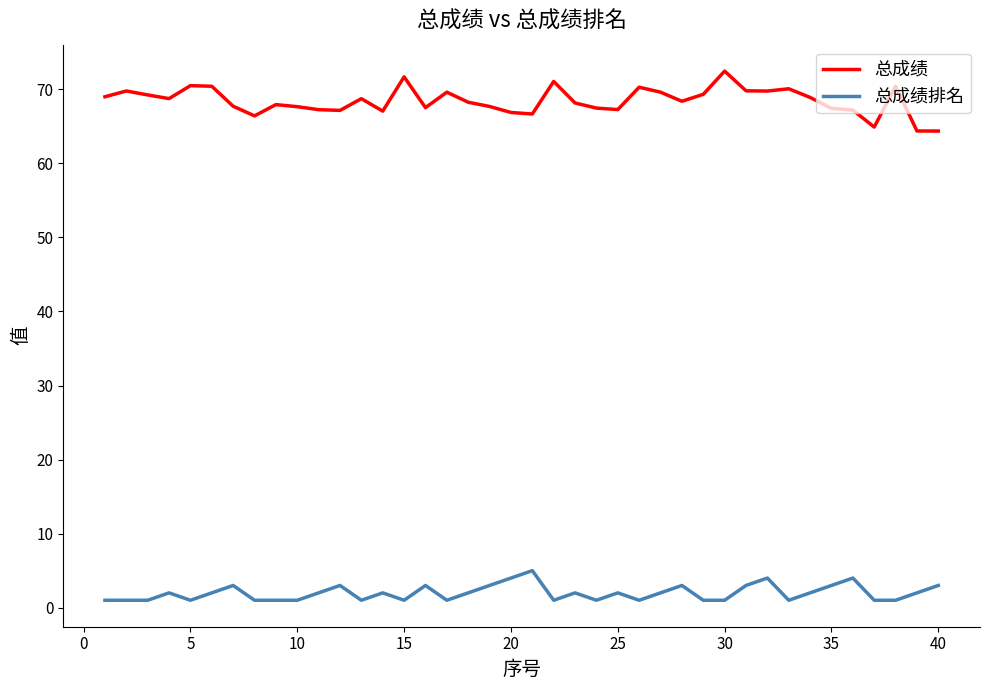

What is the maximum value for 总成绩?

72.5